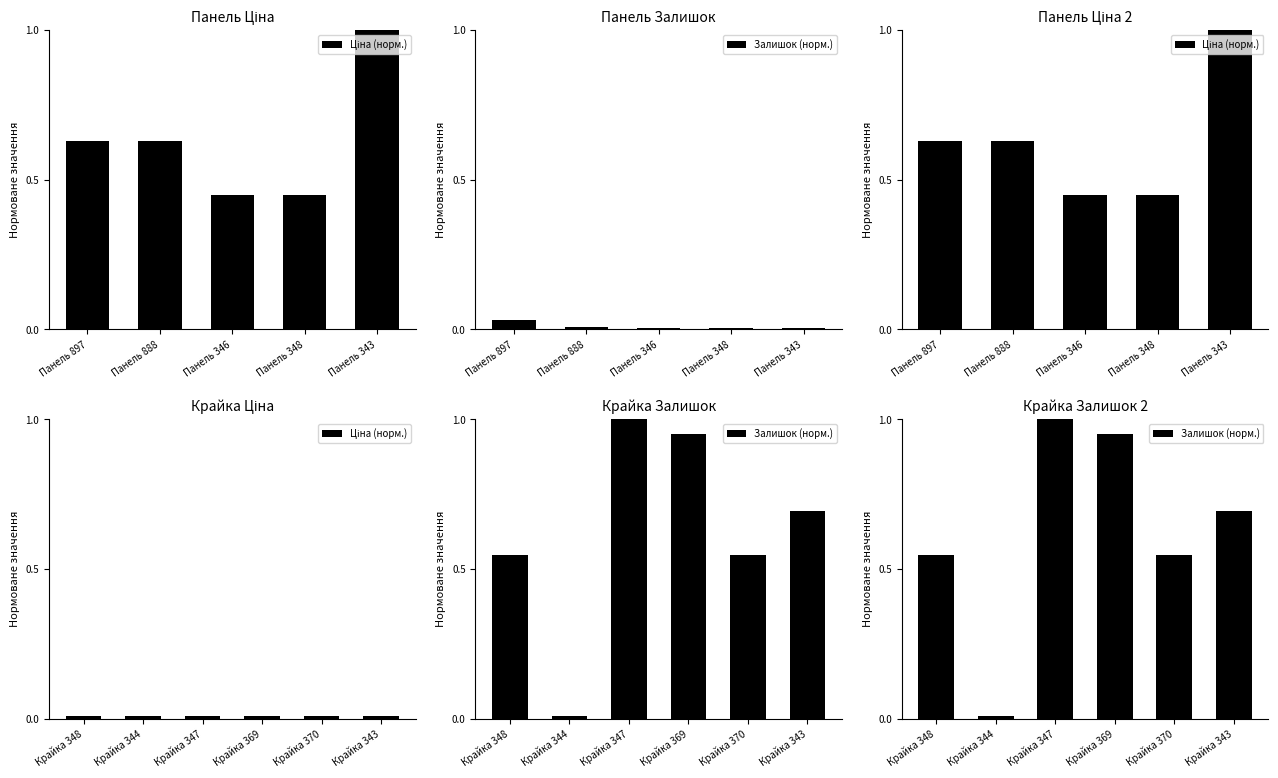

What is the value of the Залишок (норм.) bar at the 5th from the left?

0.5